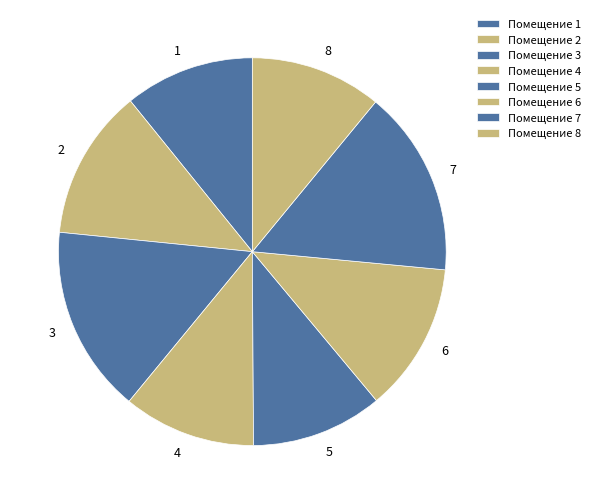

Do 1 and 2 together represent more than half of the pie?

No